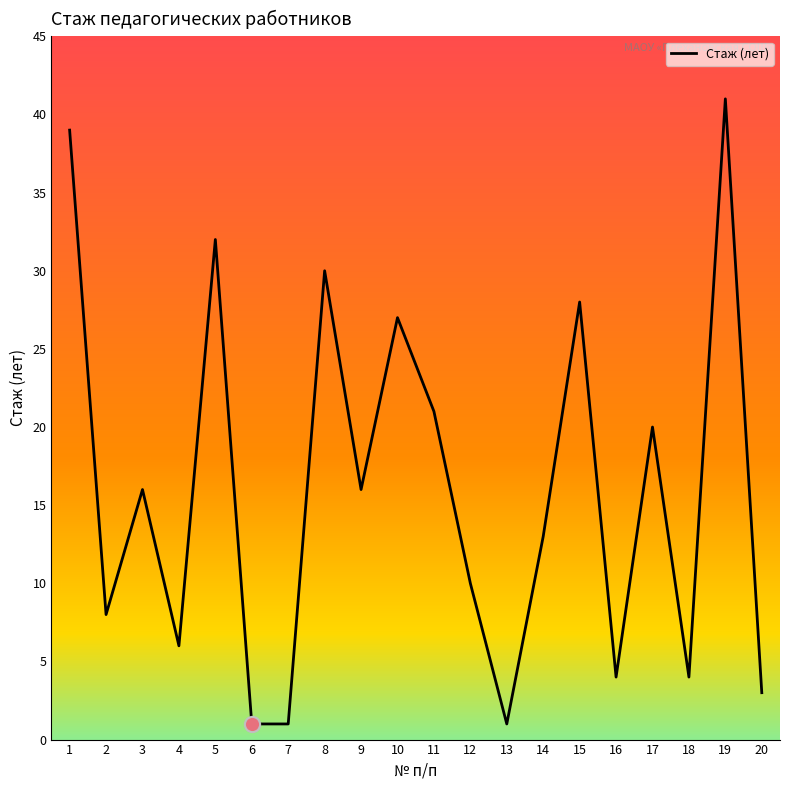

Which has a higher value, 18 or 5?

5